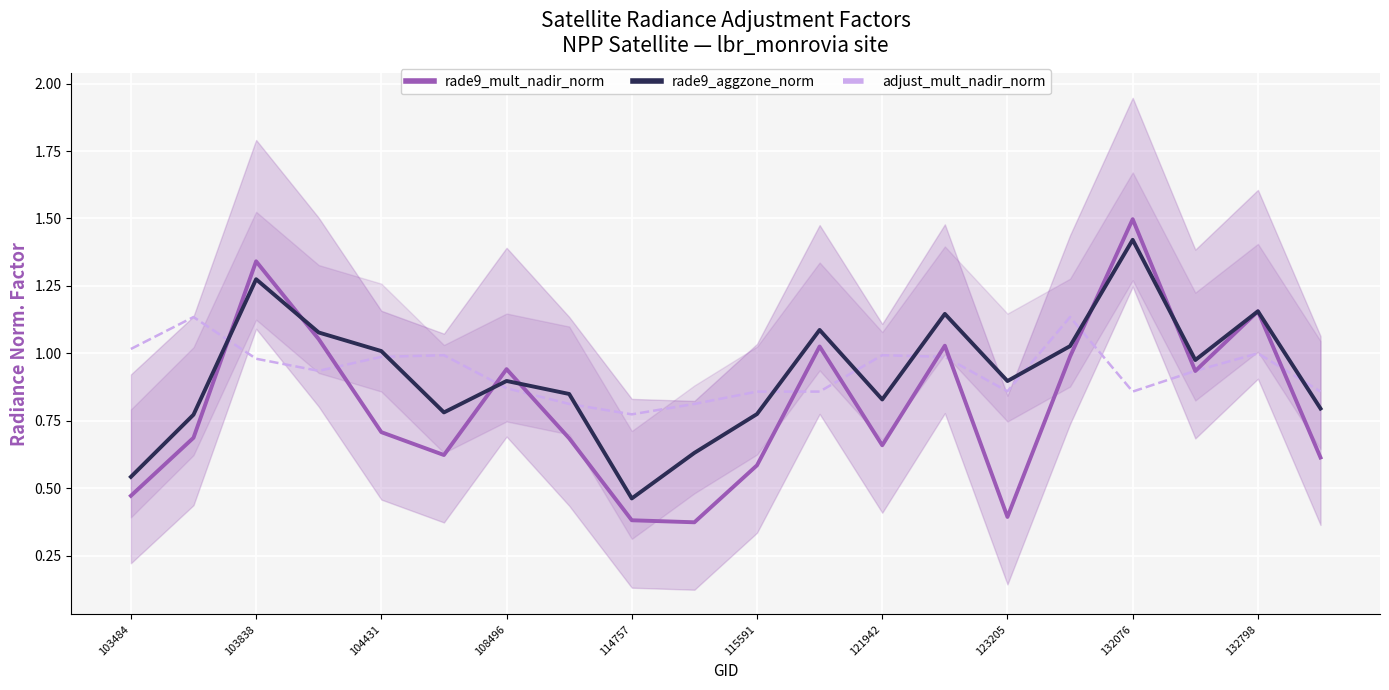

Reading left to right, list all the values displayed in this chart.

rade9_mult_nadir_norm: 0.5	0.7	1.3	1.1	0.7	0.6	0.9	0.7	0.4	0.4	0.6	1.0	0.7	1.0	0.4	1.0	1.5	0.9	1.2	0.6
rade9_aggzone_norm: 0.5	0.8	1.3	1.1	1.0	0.8	0.9	0.8	0.5	0.6	0.8	1.1	0.8	1.1	0.9	1.0	1.4	1.0	1.2	0.8
adjust_mult_nadir_norm: 1.0	1.1	1.0	0.9	1.0	1.0	0.9	0.8	0.8	0.8	0.9	0.9	1.0	1.0	0.9	1.1	0.9	0.9	1.0	0.9